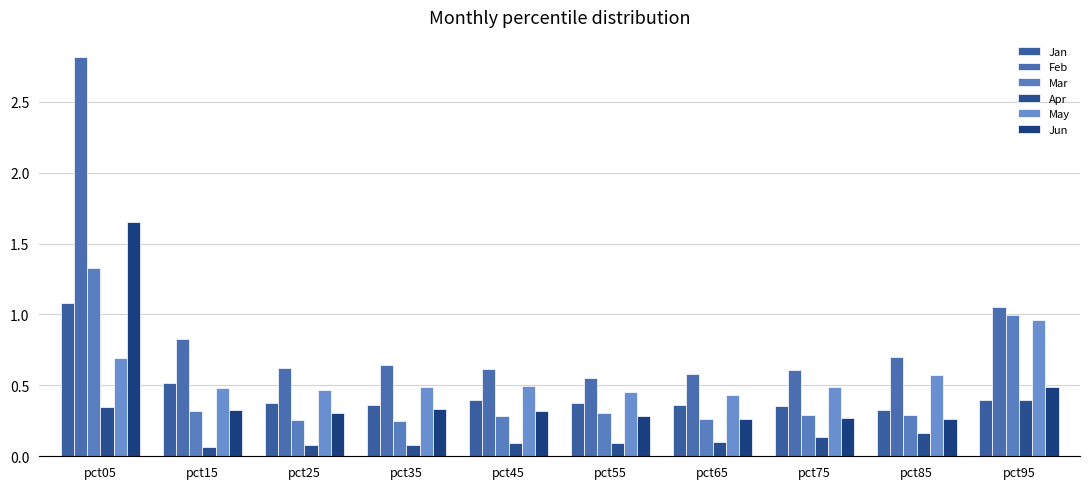

What is the total value across all series at pct55?

2.1